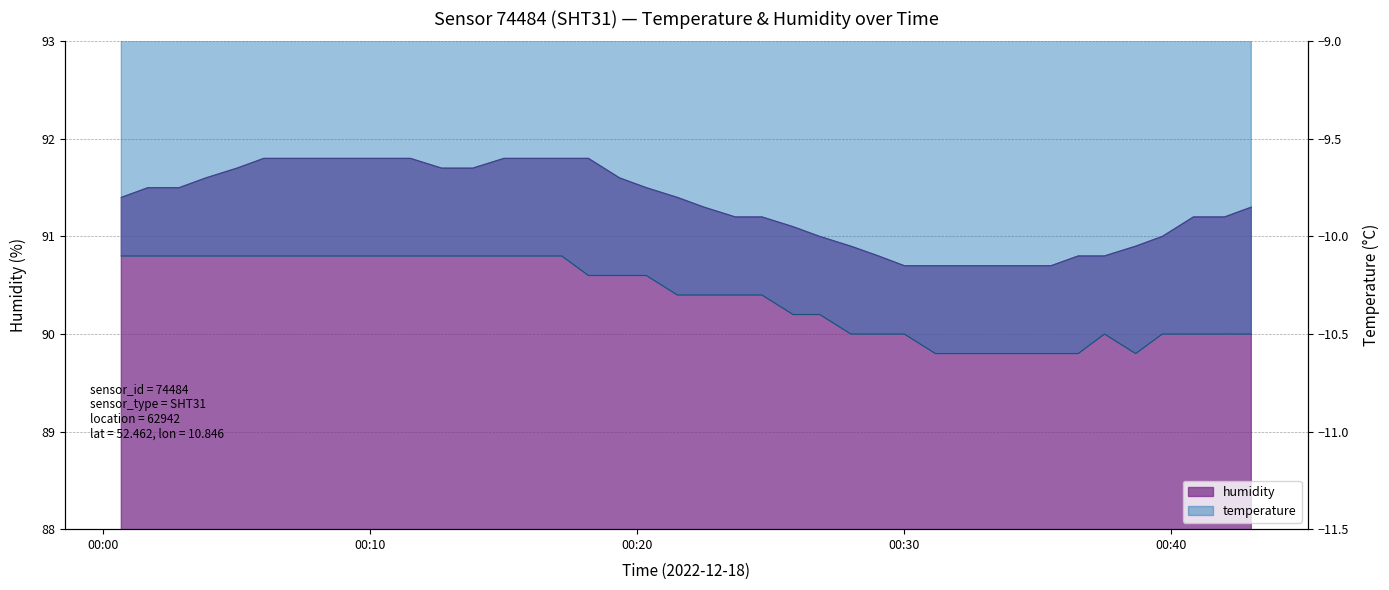

What is the label of the 28th point from the right?

2022-12-18T00:13:51